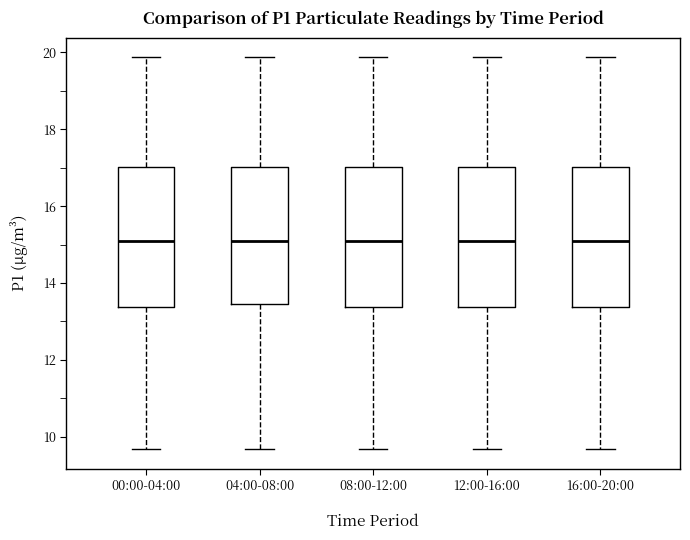

Reading left to right, read every box against the y-axis: the position of its median line, the range the box covers, and the ends of its whiskers. The values are not printed on the chart, so give them approximately, as read against the axis.

00:00-04:00: median 15.0, box 13.4 to 17.0, whiskers 9.6 to 19.8
04:00-08:00: median 15.0, box 13.4 to 17.0, whiskers 9.6 to 19.8
08:00-12:00: median 15.0, box 13.4 to 17.0, whiskers 9.6 to 19.8
12:00-16:00: median 15.0, box 13.4 to 17.0, whiskers 9.6 to 19.8
16:00-20:00: median 15.0, box 13.4 to 17.0, whiskers 9.6 to 19.8